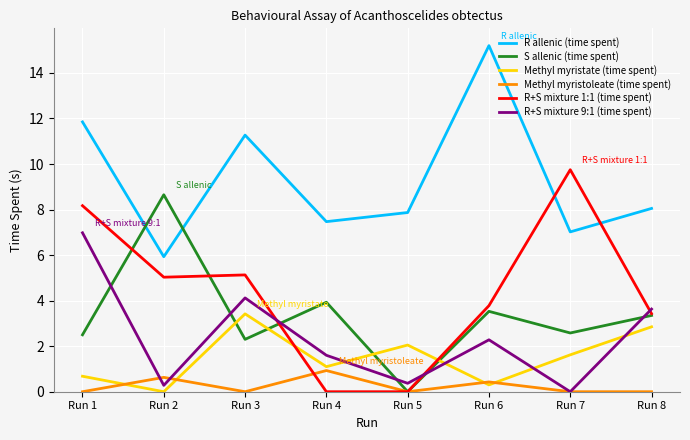

At Run 3, list the series in order from smallest to largest.

Methyl myristoleate (time spent), S allenic (time spent), Methyl myristate (time spent), R+S mixture 9:1 (time spent), R+S mixture 1:1 (time spent), R allenic (time spent)